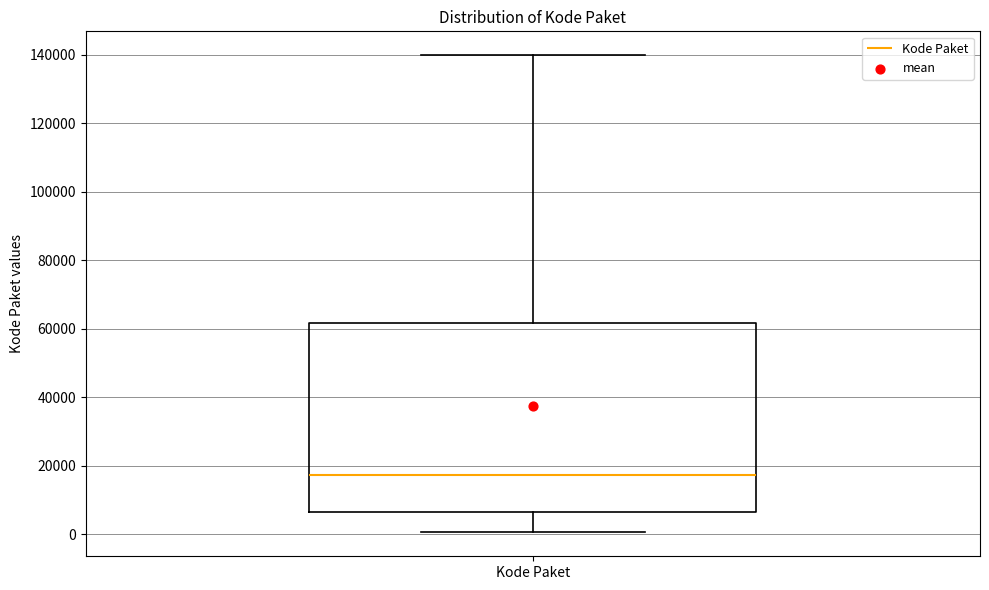

Transcribe this box plot: give where the median line is, the range the box spans, and where the two whiskers end, as read against the y-axis. The values are not printed on the chart, so give them approximately, as read against the axis.

median 18000, box 6000 to 62000, whiskers 0 to 140000